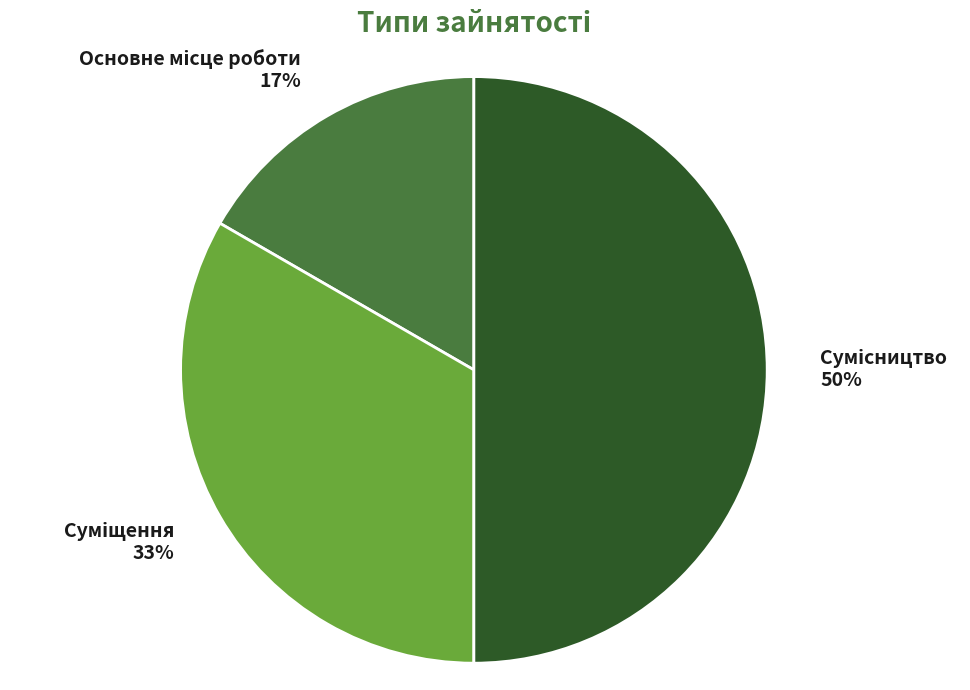

To the nearest percent, what is the average slice percentage?

33%